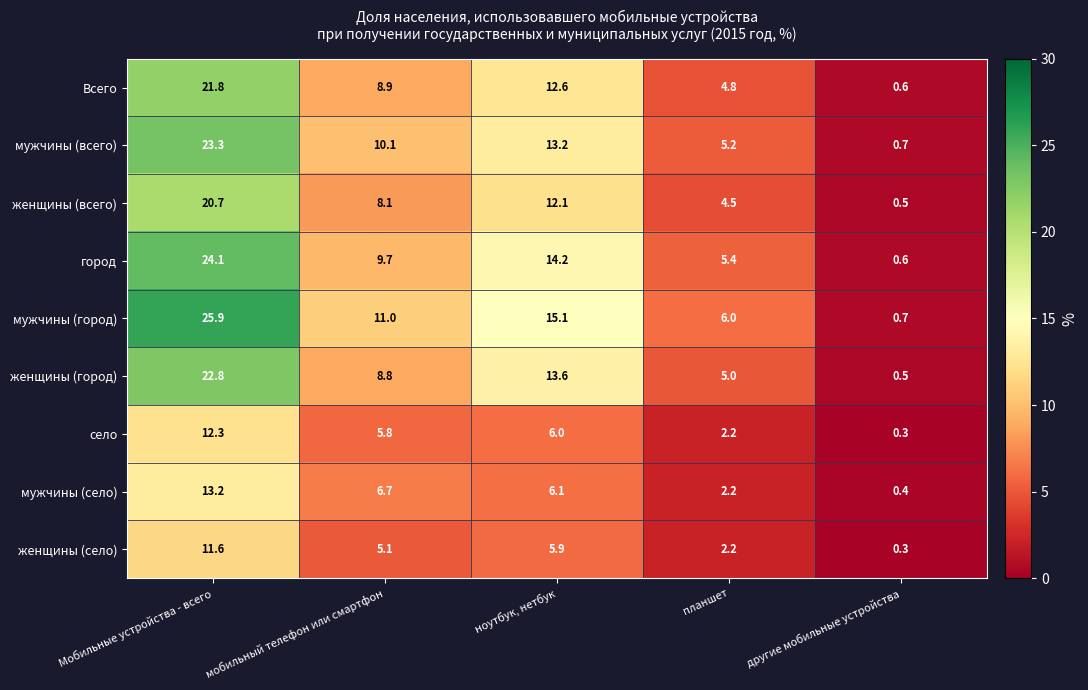

List the labels in order of Всего value, smallest first.

другие мобильные устройства, планшет, мобильный телефон или смартфон, ноутбук, нетбук, Мобильные устройства - всего